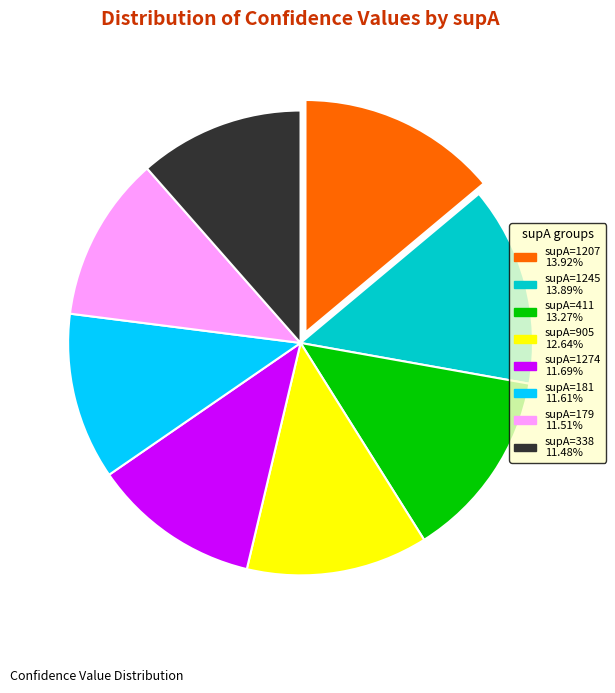

Is there any slice that represents more than half of the pie?

No